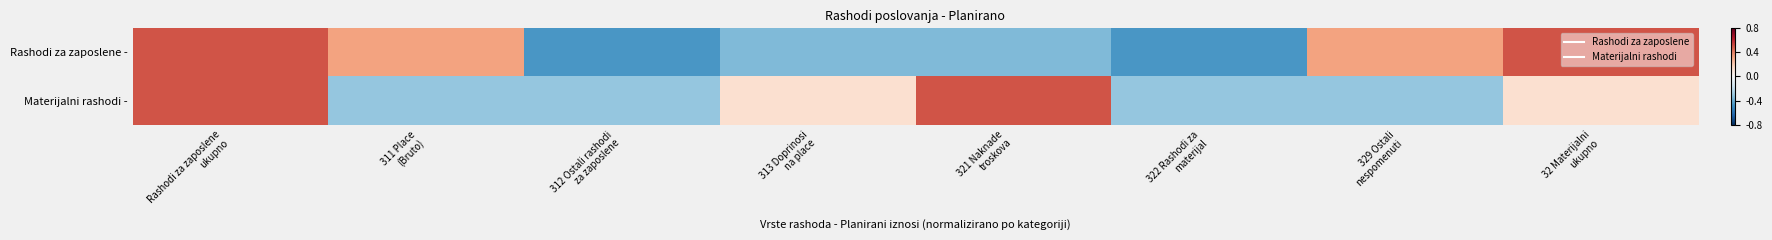

How many data points does each series have?

8